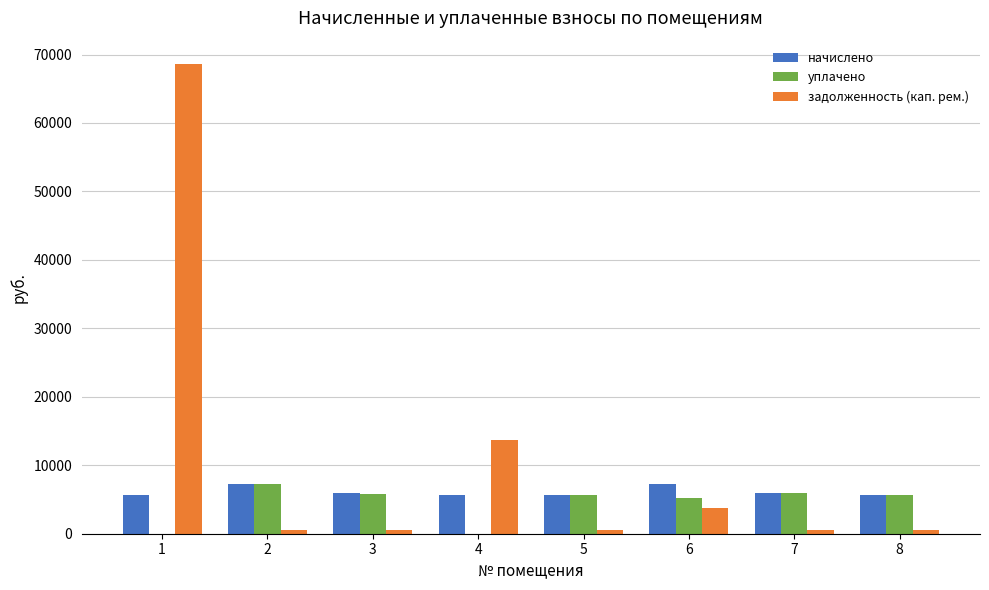

The value of начислено at 7 is 10549.4. True or false?

False